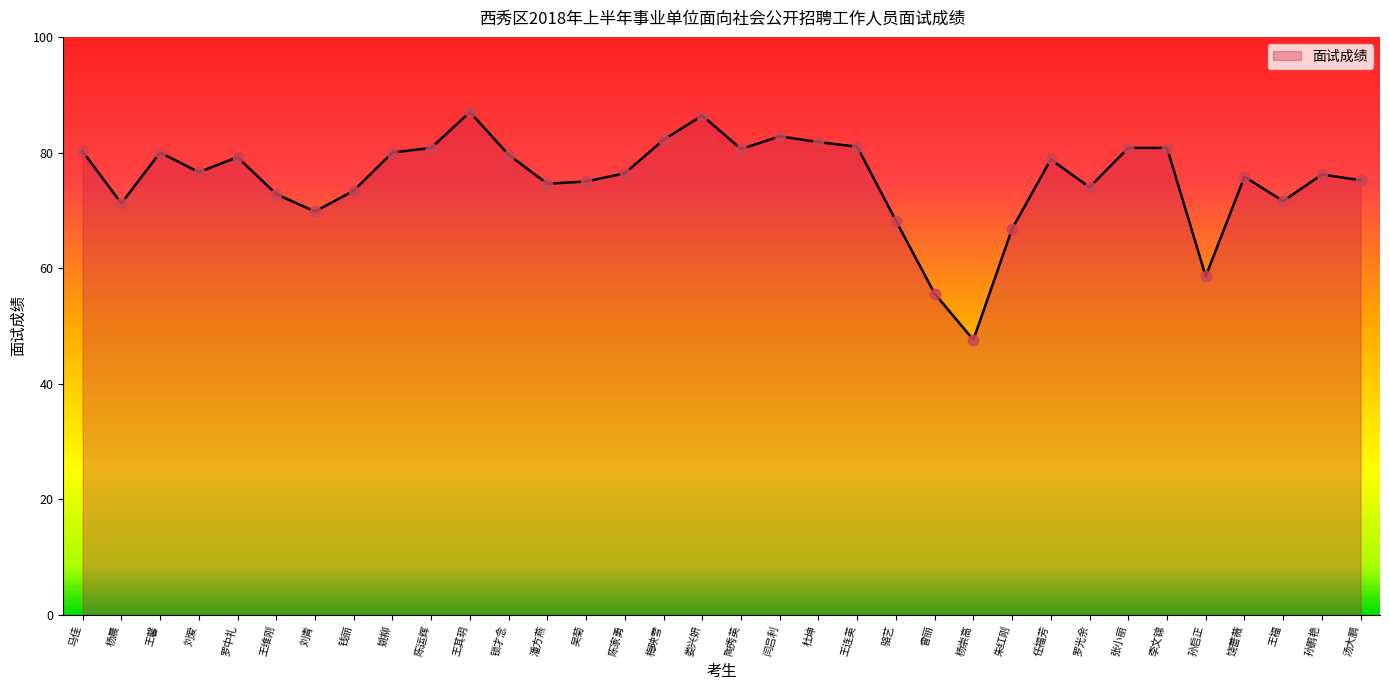

Approximately how many times larger is the value at 潘方燕 compared to 陈家勇?

1.0